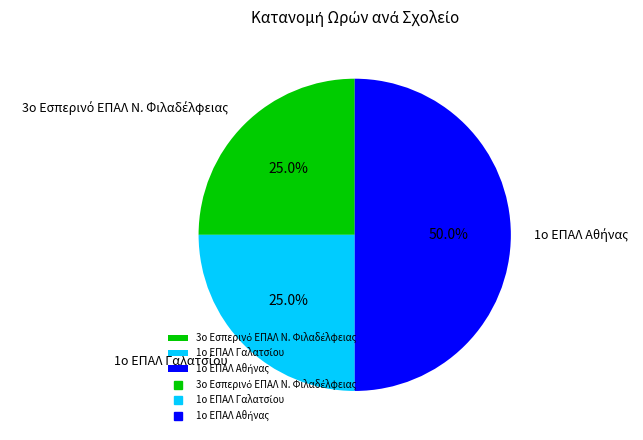

Is it true that 1ο ΕΠΑΛ Γαλατσίου is 32% of the pie?

False